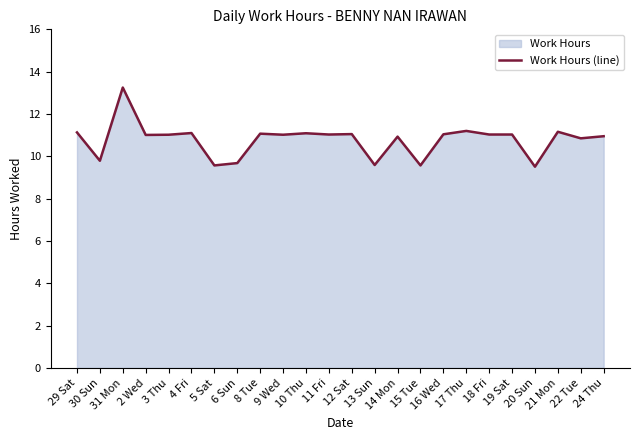

What is the greatest value displayed?

13.2